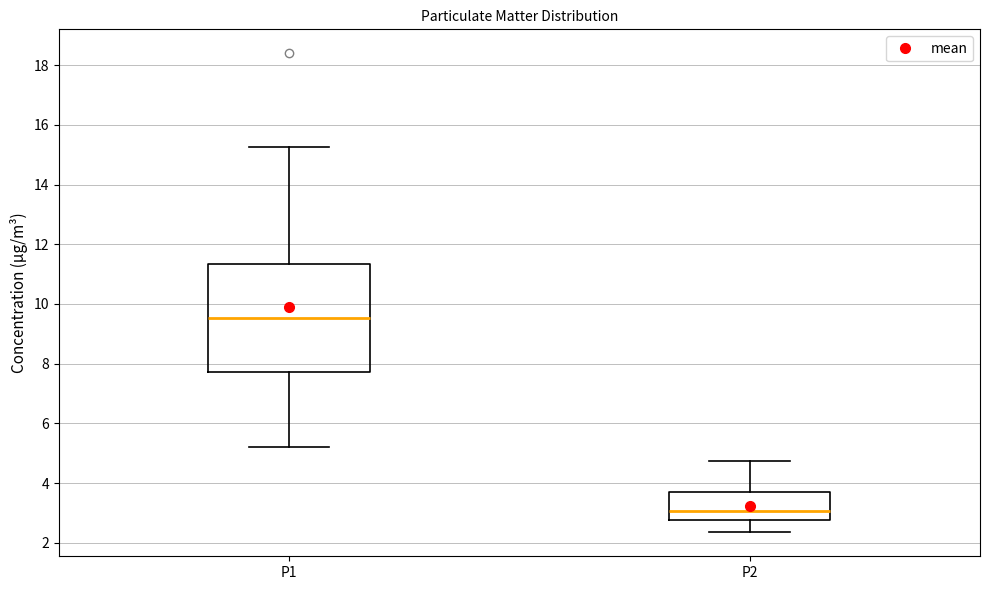

Which box has the lowest median line?

P2